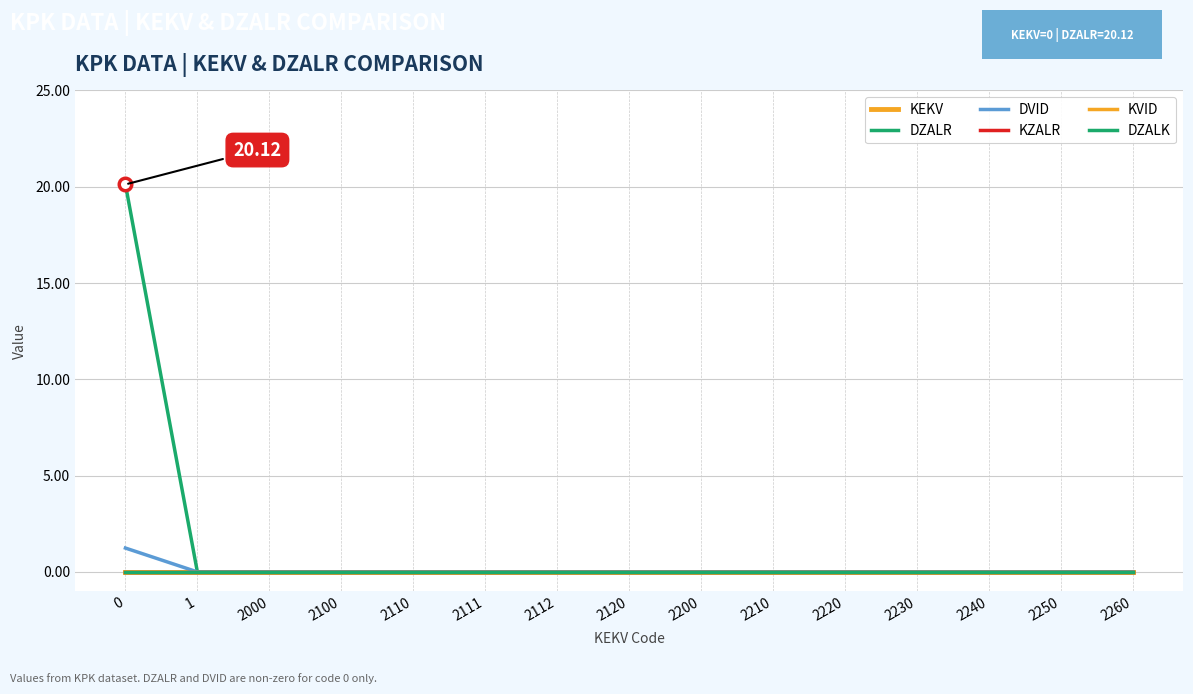

True or false: DZALK and DZALR intersect in this chart.

False